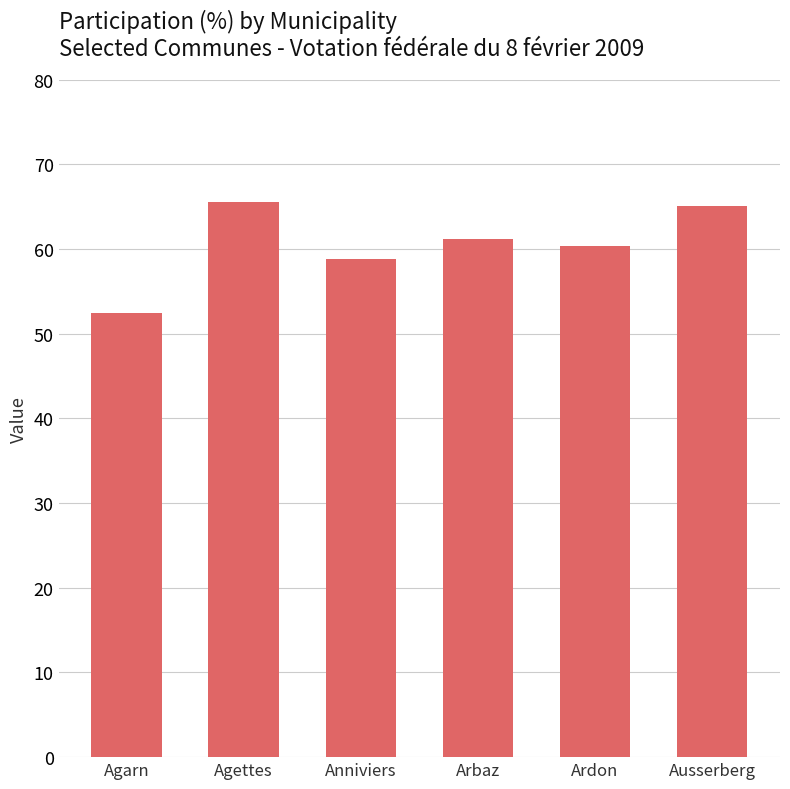

Approximately how many times larger is the value at Ausserberg compared to Agettes?

1.0